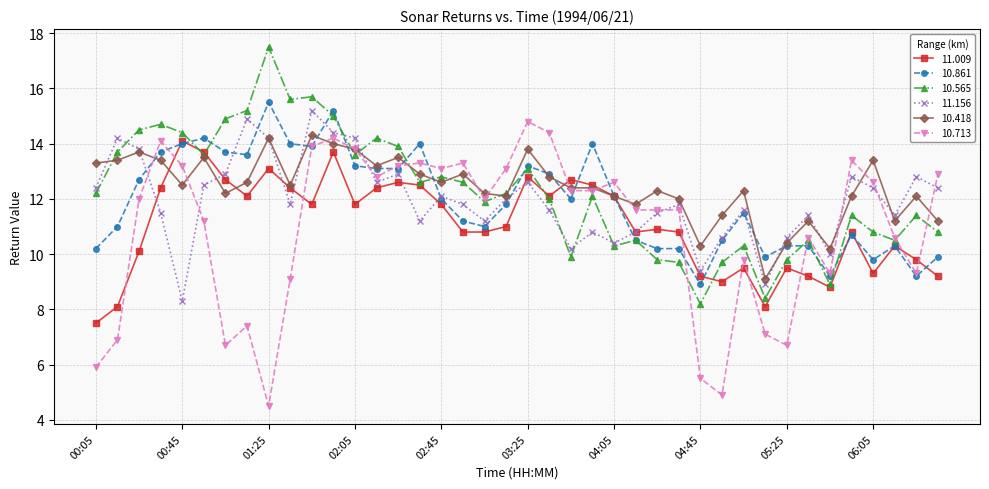

Which series has the widest spread of values?

10.713